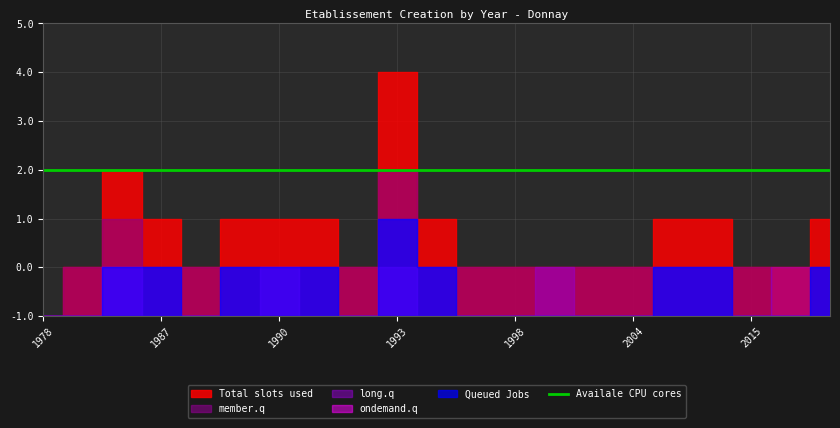

Between 1992 and 2000, which series saw the biggest shift?

long.q